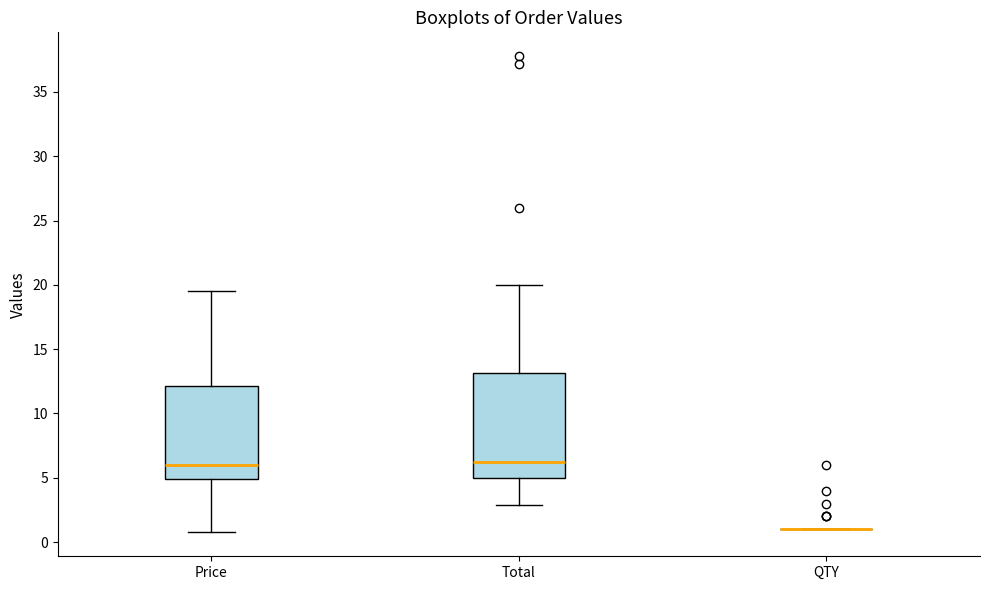

Reading left to right, transcribe this box plot: for each box, give where its median line is, the range the box spans, and where its two whiskers end, as read against the y-axis. The values are not printed on the chart, so give them approximately, as read against the axis.

Price: median 6.0, box 5.0 to 12.0, whiskers 1.0 to 19.5
Total: median 6.0, box 5.0 to 13.0, whiskers 3.0 to 20.0
QTY: box collapsed to a line at 1.0, whiskers 1.0 to 1.0